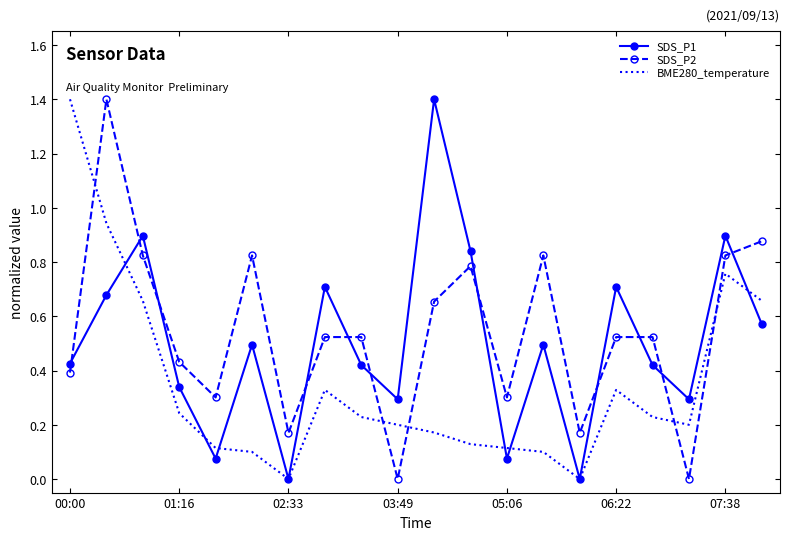

True or false: SDS_P2 and SDS_P1 intersect in this chart.

True